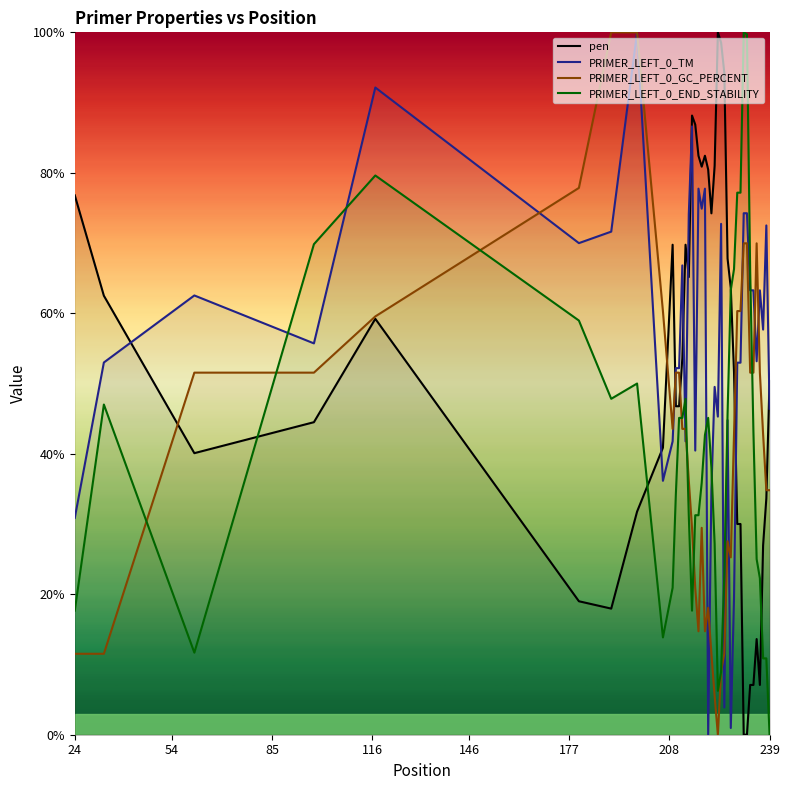

True or false: PRIMER_LEFT_0_TM and PRIMER_LEFT_0_GC_PERCENT intersect in this chart.

True